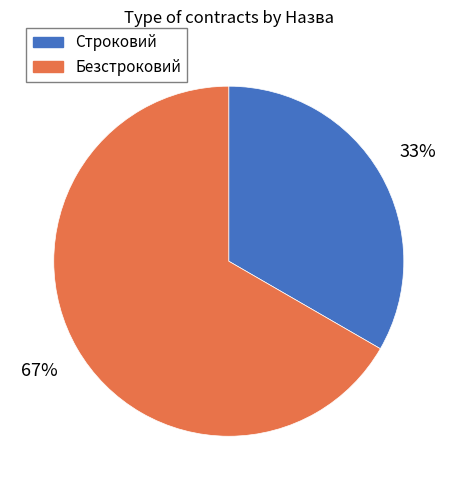

Is there any slice that represents more than half of the pie?

Yes